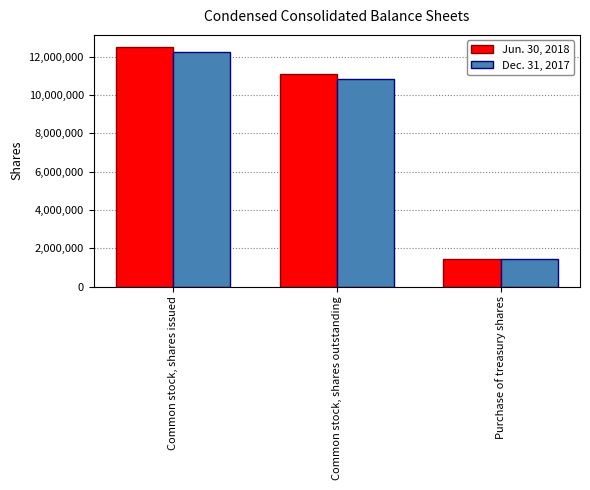

Reading left to right, list all the values displayed in this chart.

Jun. 30, 2018: 12525000	11105000	1420000
Dec. 31, 2017: 12257000	10844000	1413000